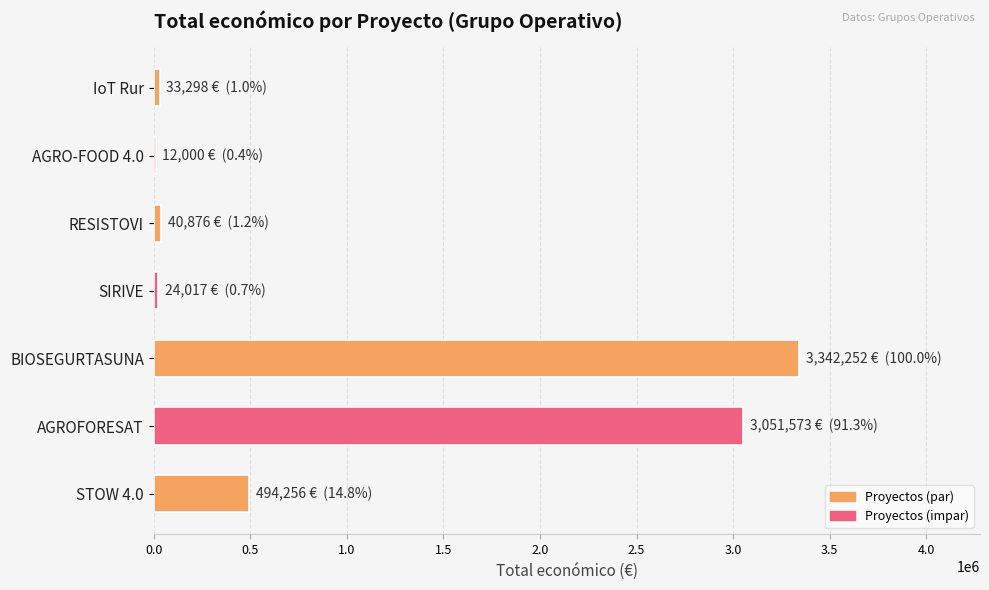

Where is the data nearest to the value 1677126?

STOW 4.0